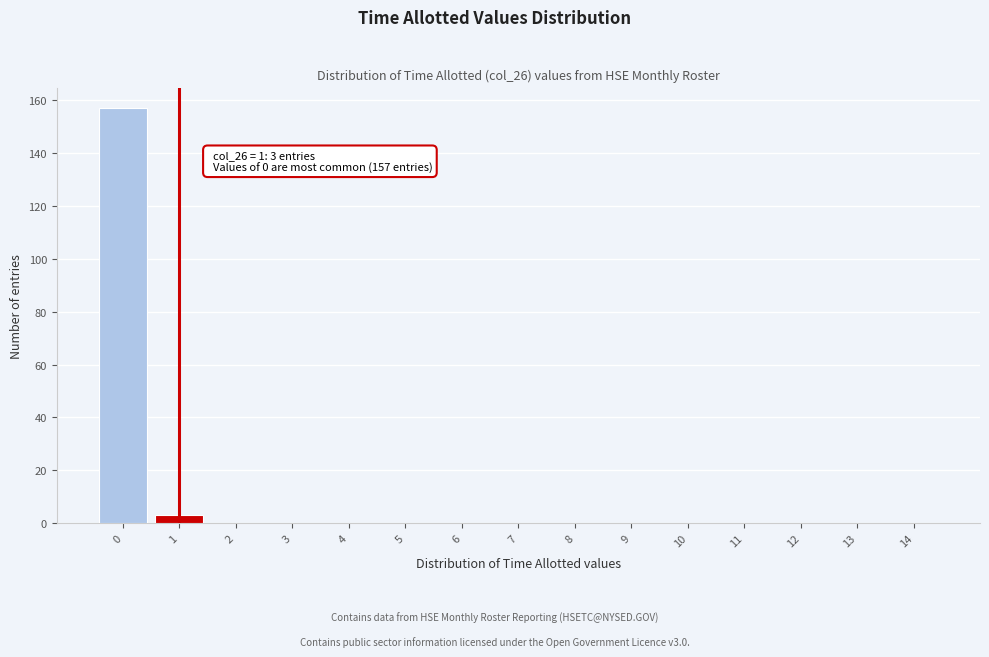

Reading left to right, list all the values displayed in this chart.

0=157	1=3	2=0	3=0	4=0	5=0	6=0	7=0	8=0	9=0	10=0	11=0	12=0	13=0	14=0